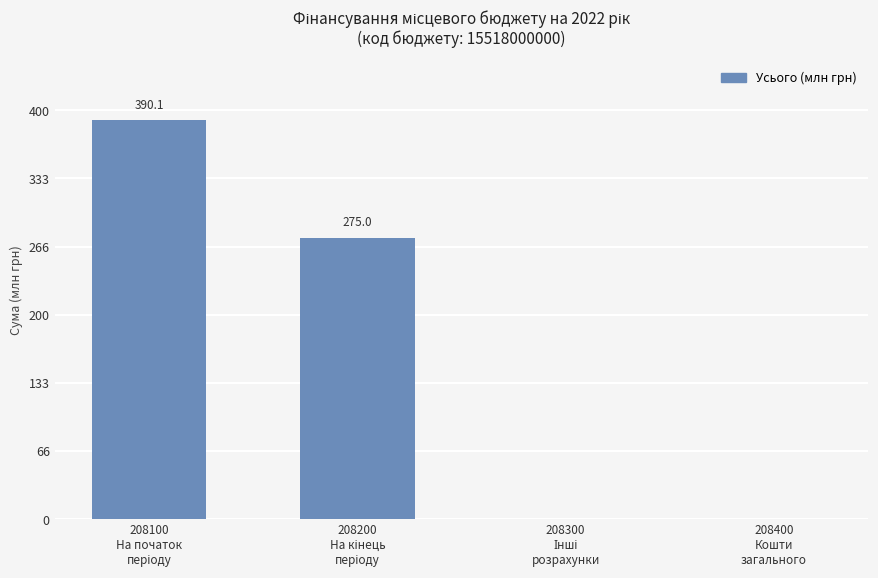

What is the greatest value displayed?

390.1